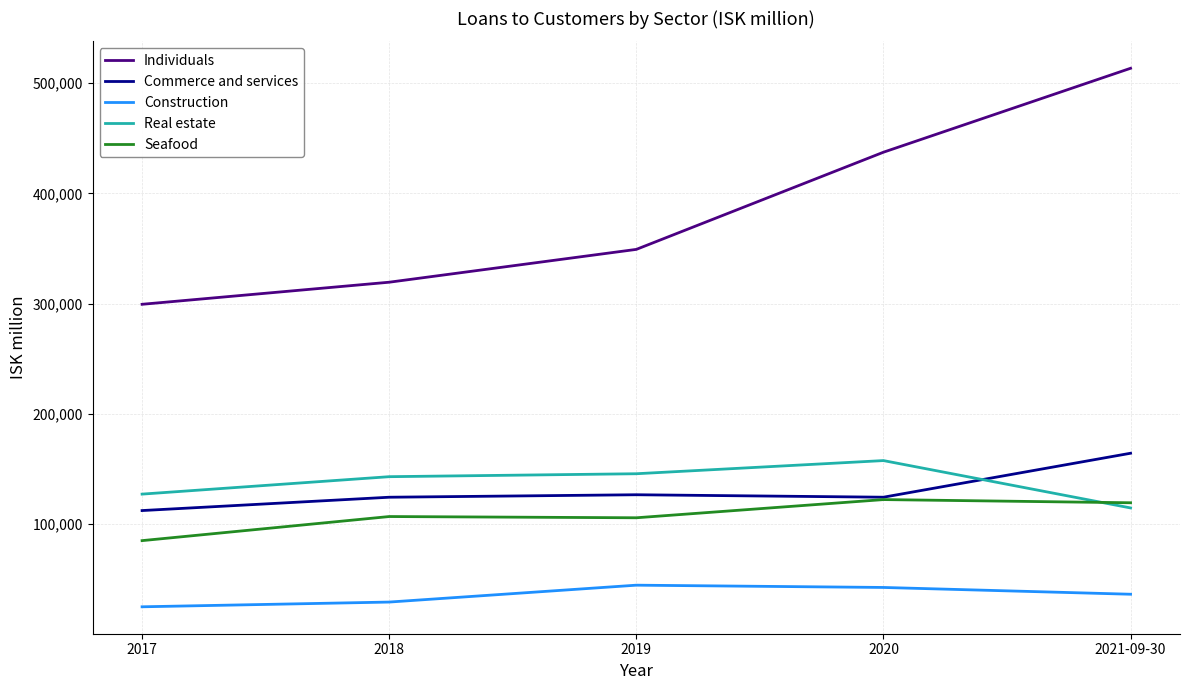

The Individuals series shows 238353.3 at 2020. True or false?

False